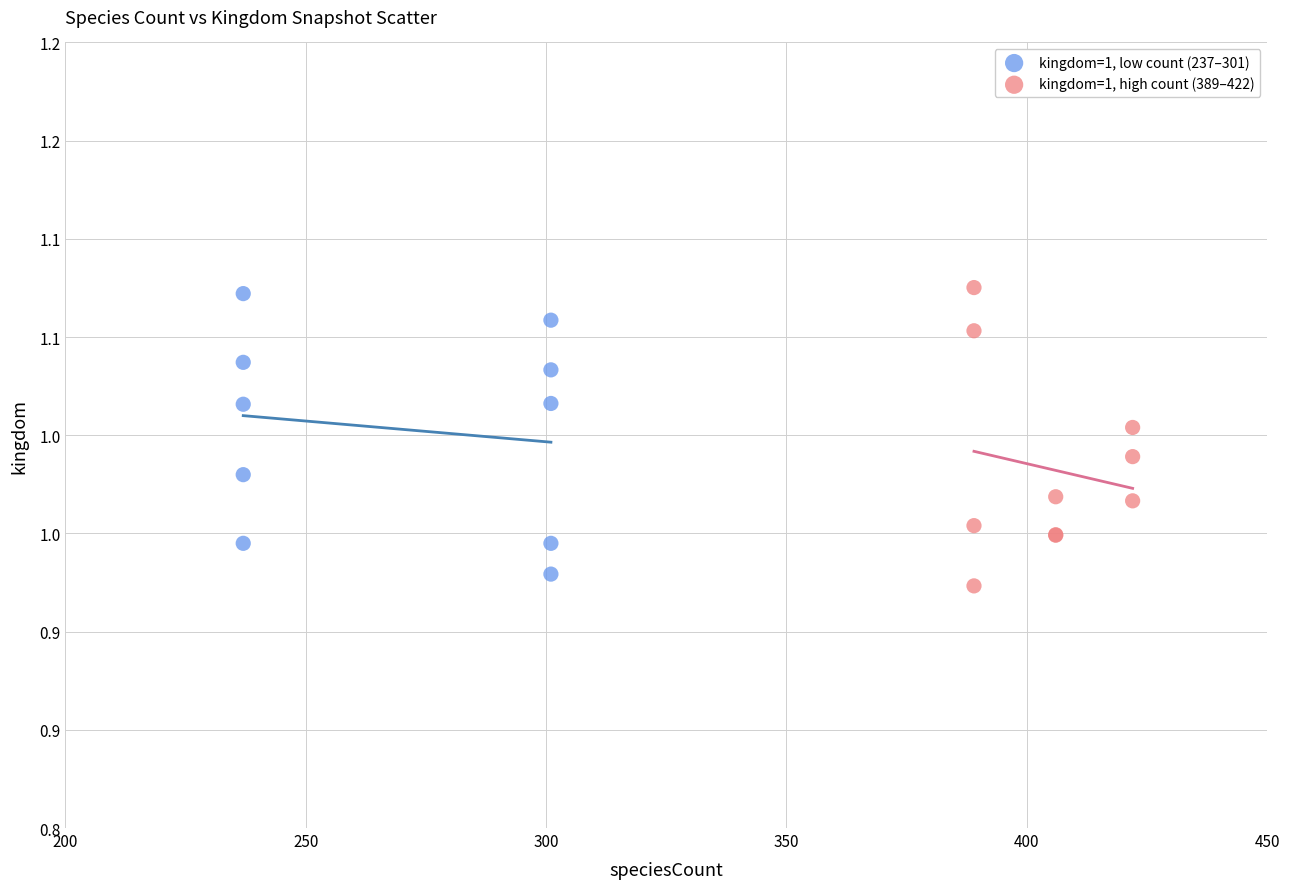

What are all the series names shown in the legend?

kingdom=1, low count (237–301), kingdom=1, high count (389–422)